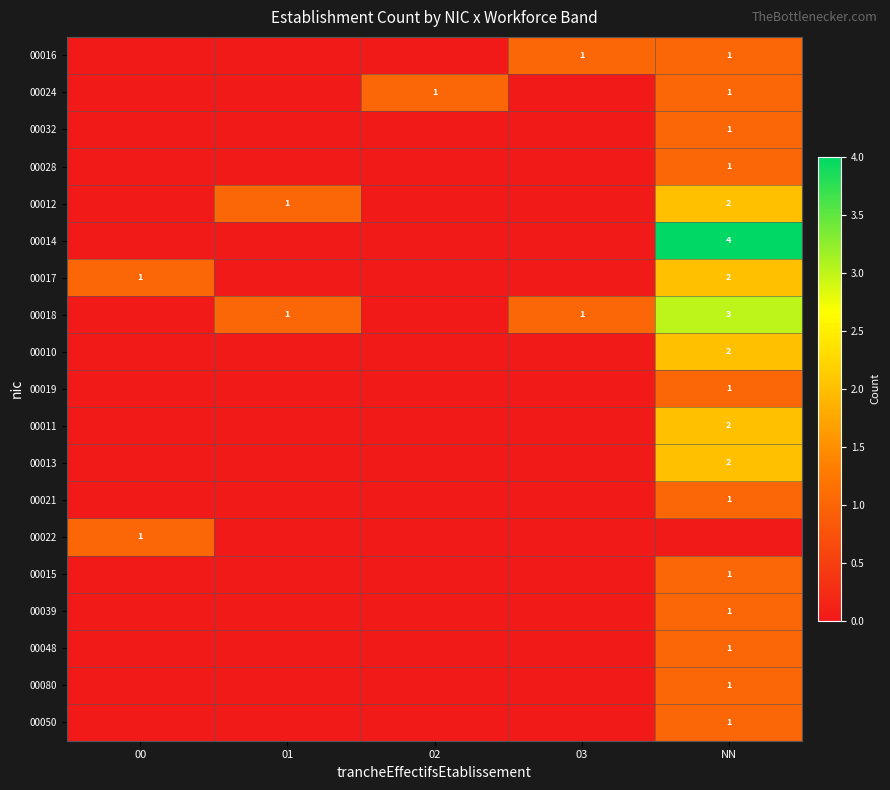

How many data points does each series have?

5